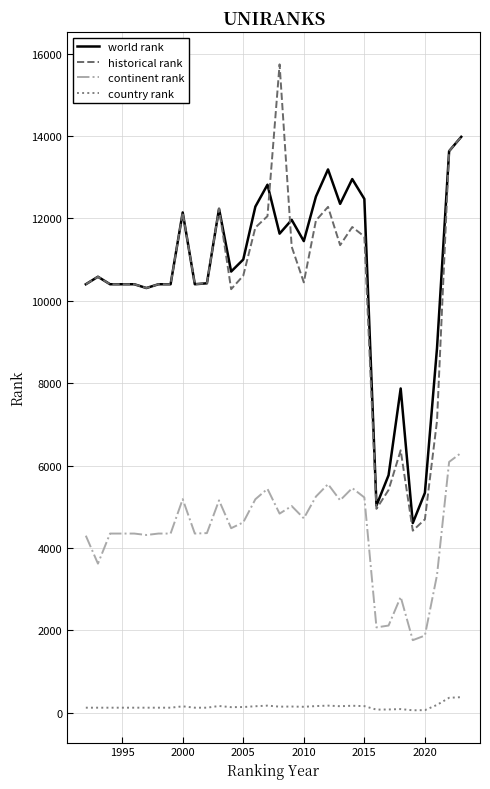

True or false: continent rank and country rank intersect in this chart.

False